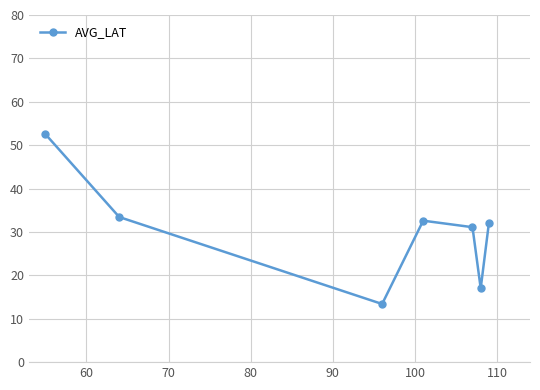

What is the difference between the maximum and minimum values?

39.2